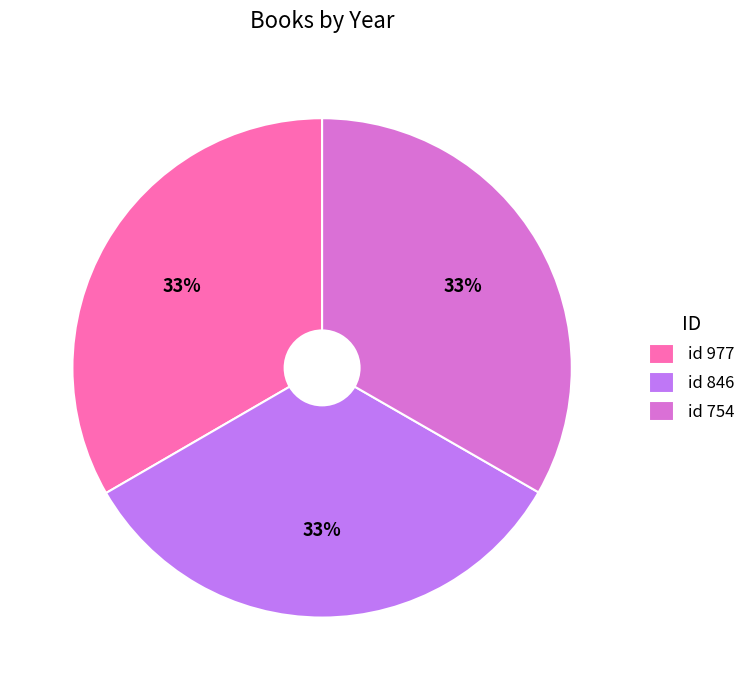

Combined, do id 846 and id 977 account for over 50%?

Yes